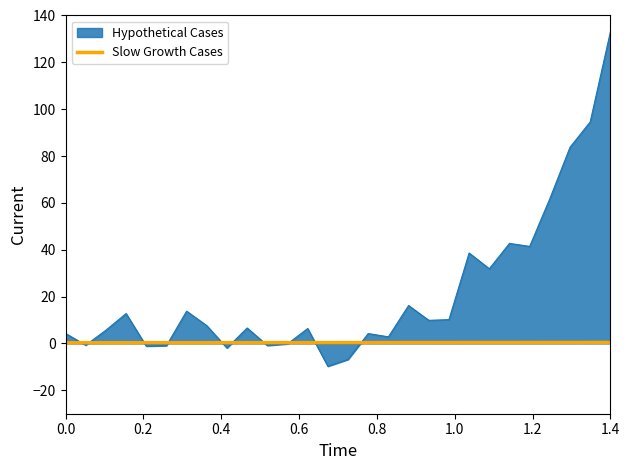

How many lines are shown in the chart?

2